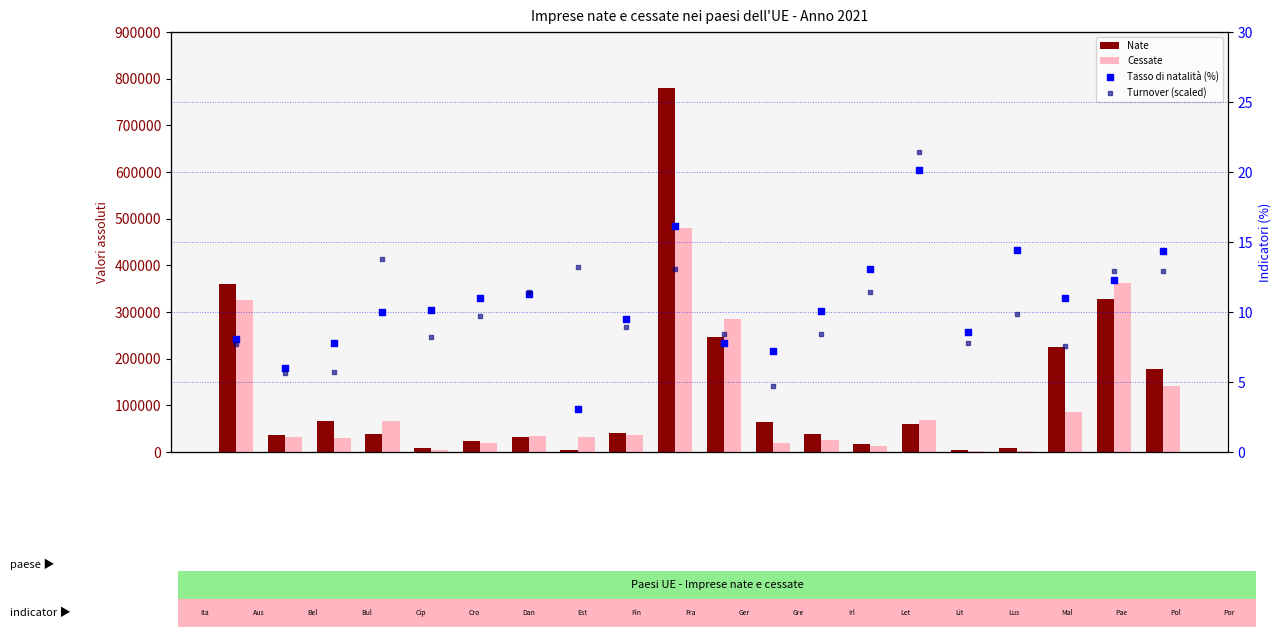

Which series reaches the maximum Y coordinate?

Nate